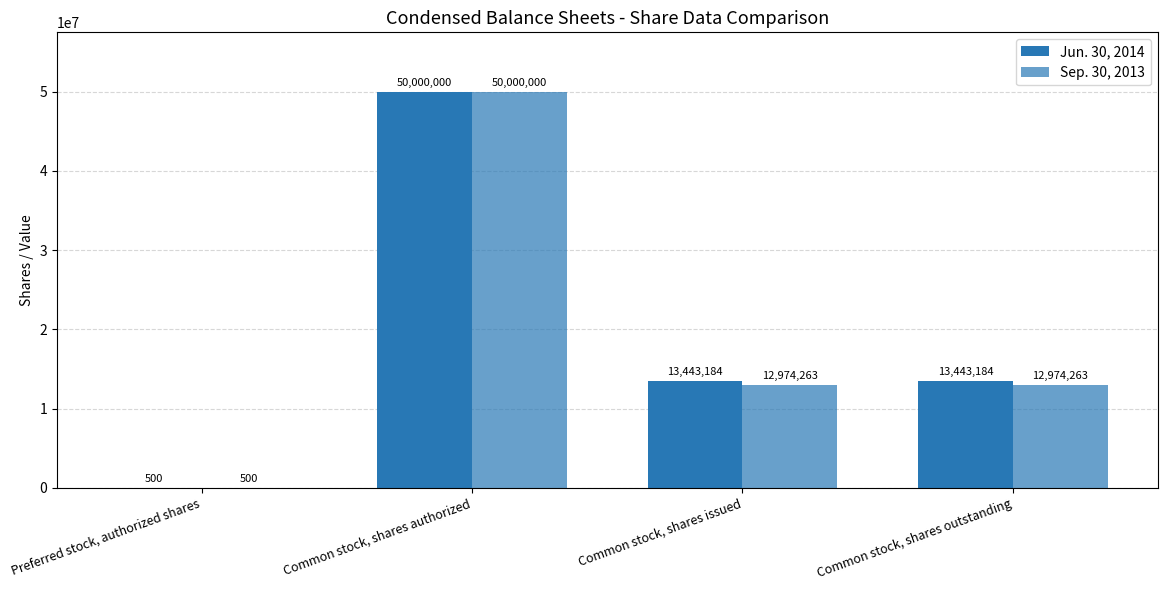

How many categories are shown in the chart?

4